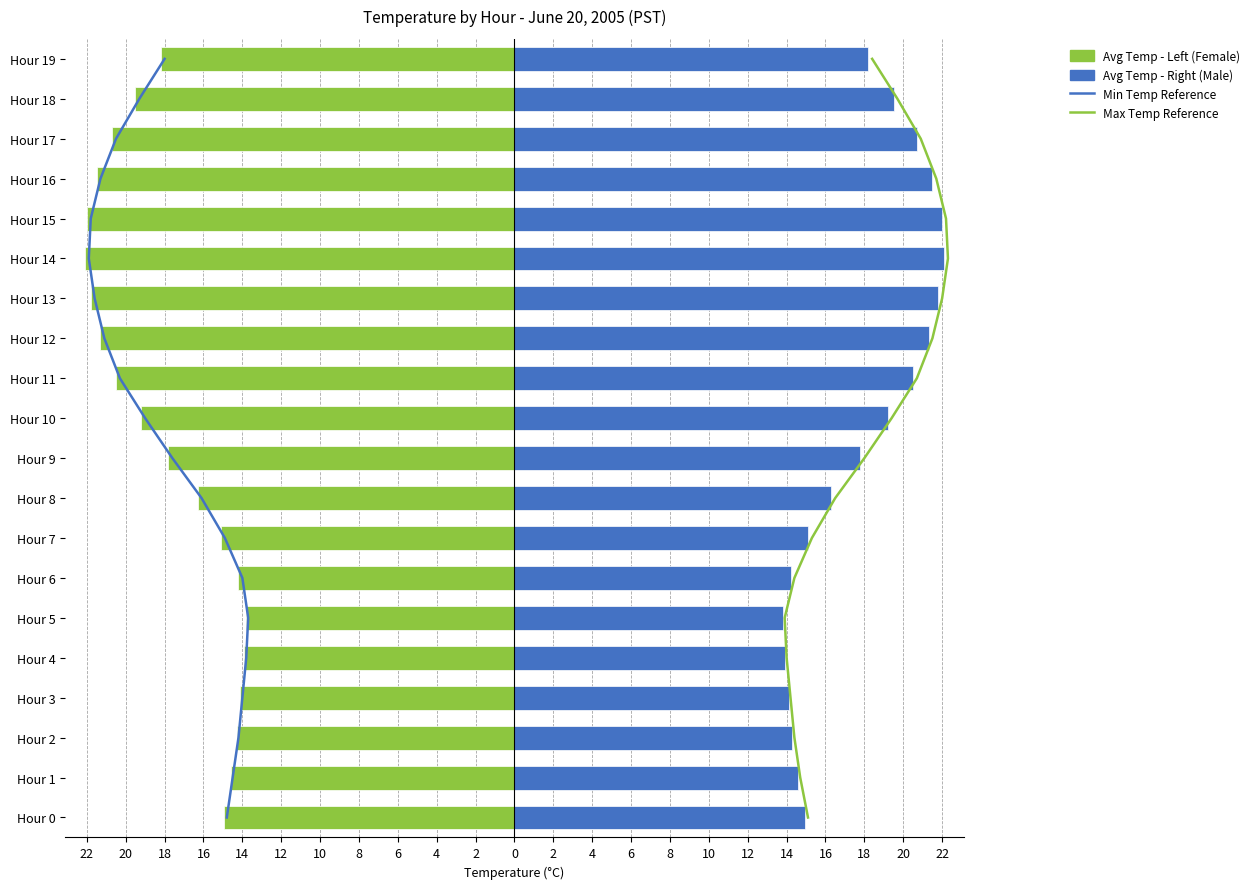

Which series has the largest range (max minus min)?

Min Temp - Left reference